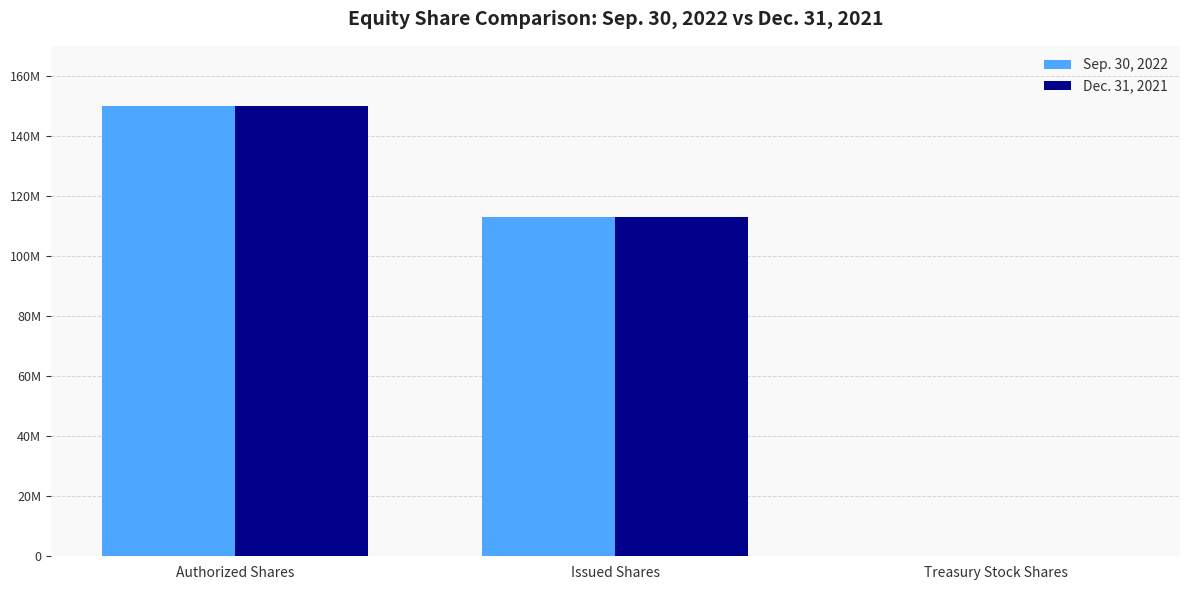

Reading left to right, transcribe all the data shown in this chart.

Sep. 30, 2022: 150000000	113108728	36204
Dec. 31, 2021: 150000000	113014528	87608